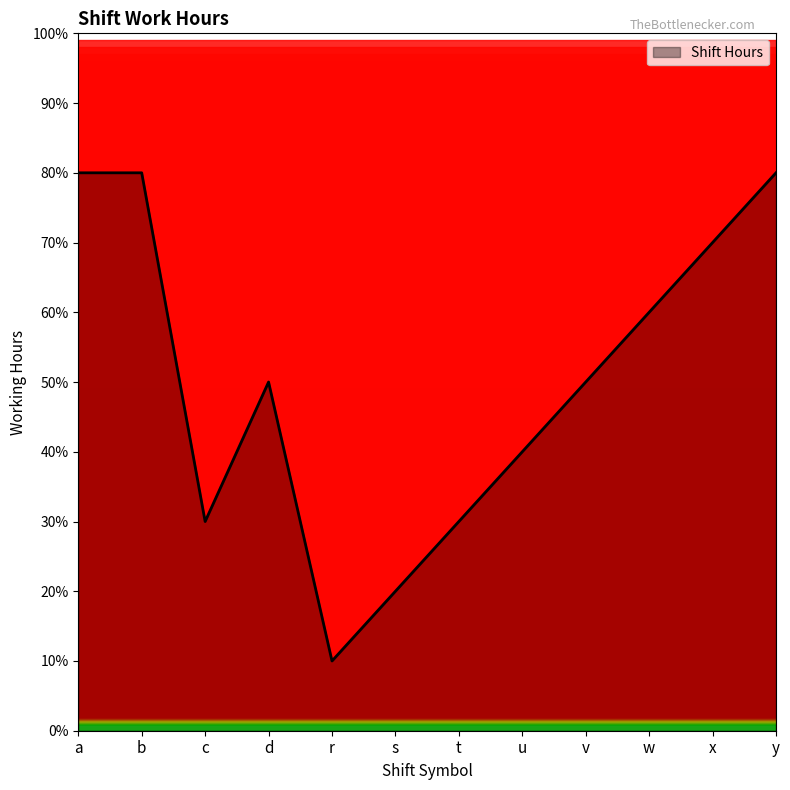

What position from the left is s?

6